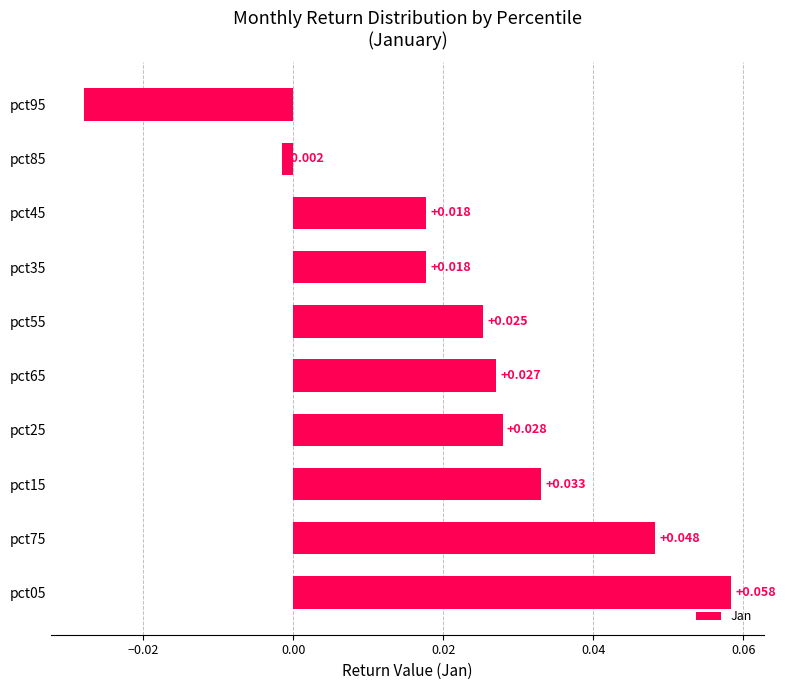

How many values are below 0?

2